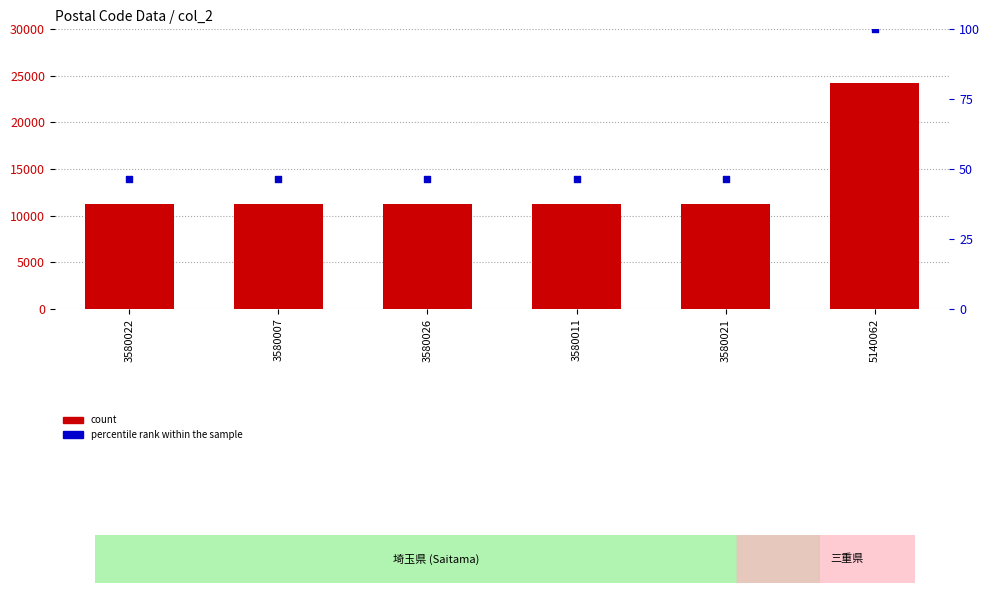

What is the total value across all series at 5140062?

24301.0